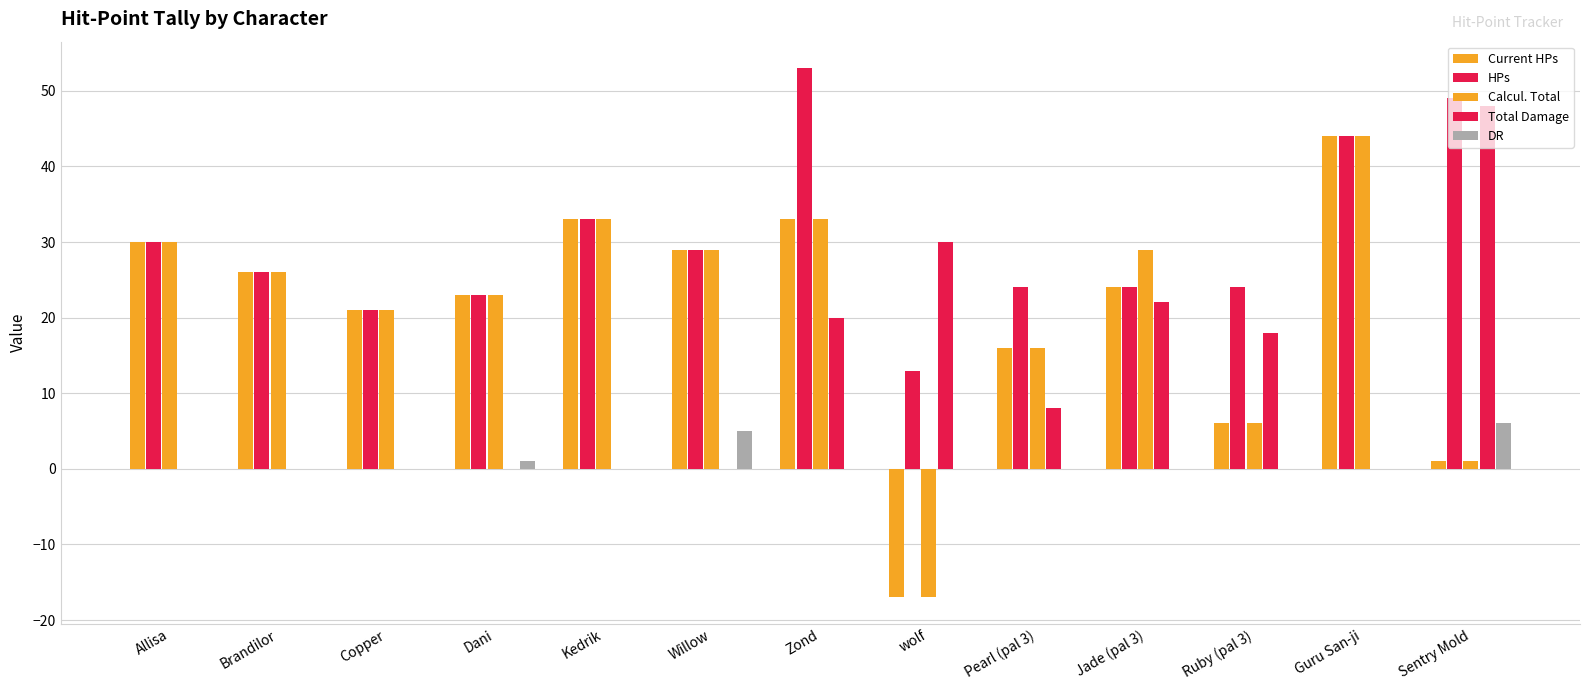

Is the value of HPs at wolf greater than the value of Calcul. Total at Copper?

No